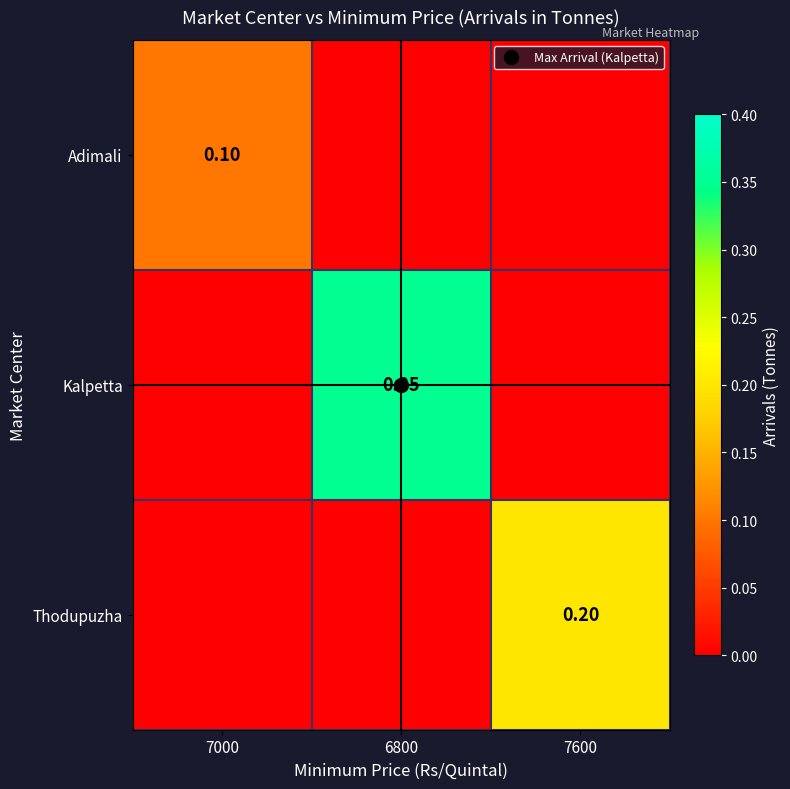

What is the total value across all series at 7000?

0.1